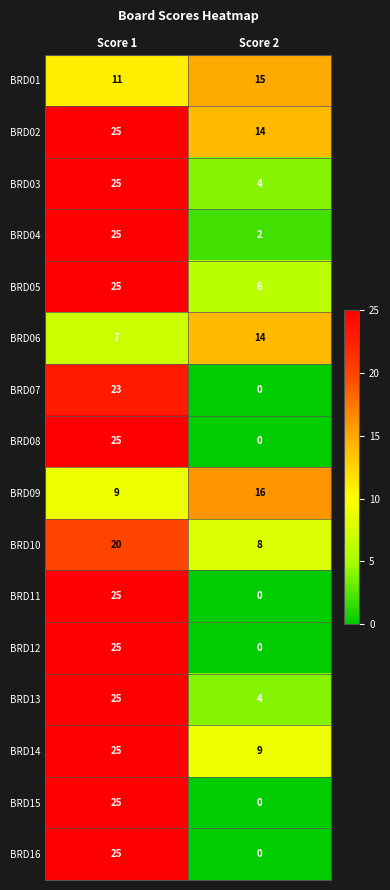

True or false: BRD01 has a value of 15 at Score 2.

True